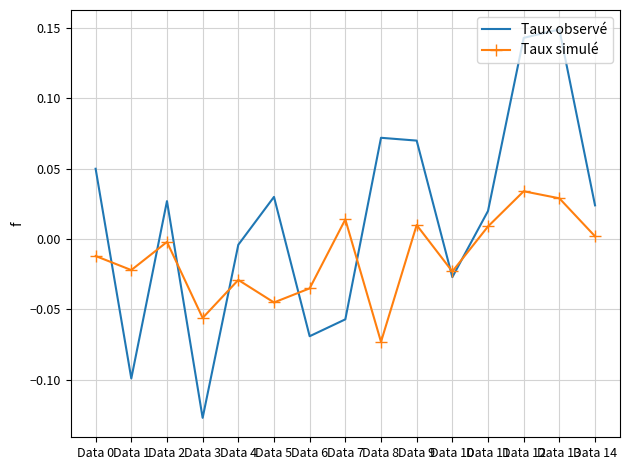

True or false: Taux observé has more than 2 points higher than both neighbors.

True